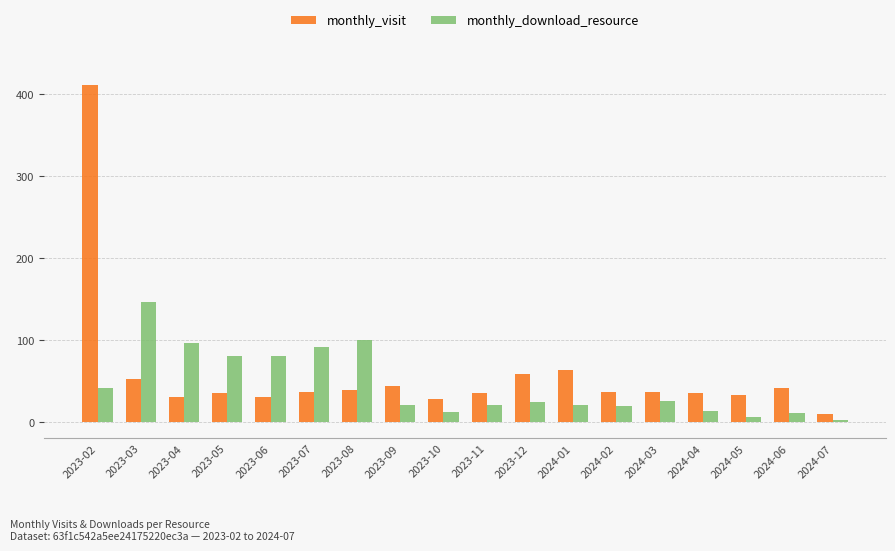

What is the label of the 9th bar from the left?

2023-10